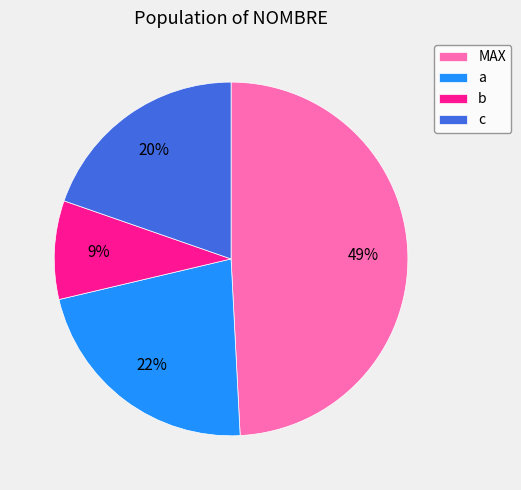

To the nearest percent, what percentage of the pie is c?

20%